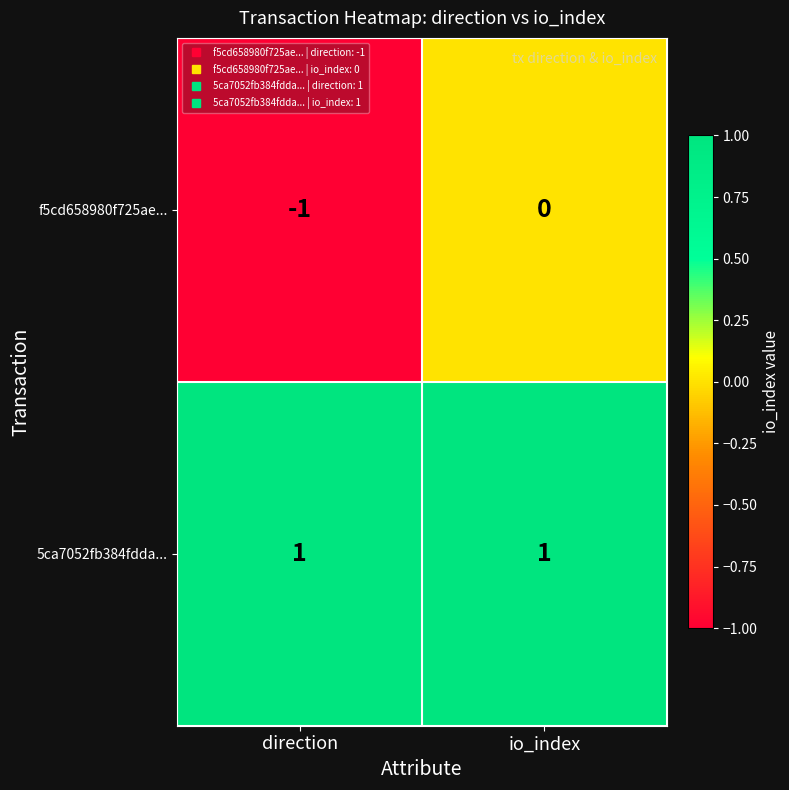

What is the spread (max minus min) of values at io_index?

1